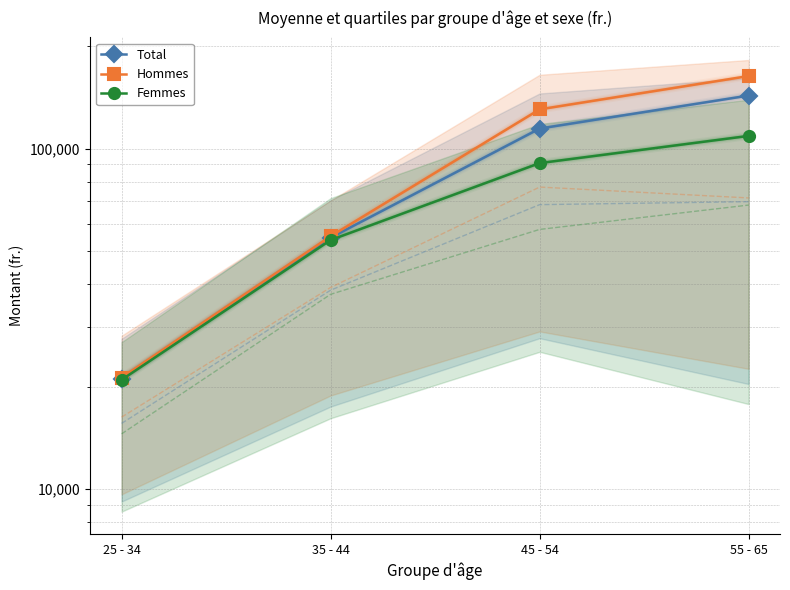

Is the value of Hommes at 55 - 65 greater than the value of Femmes at 45 - 54?

Yes